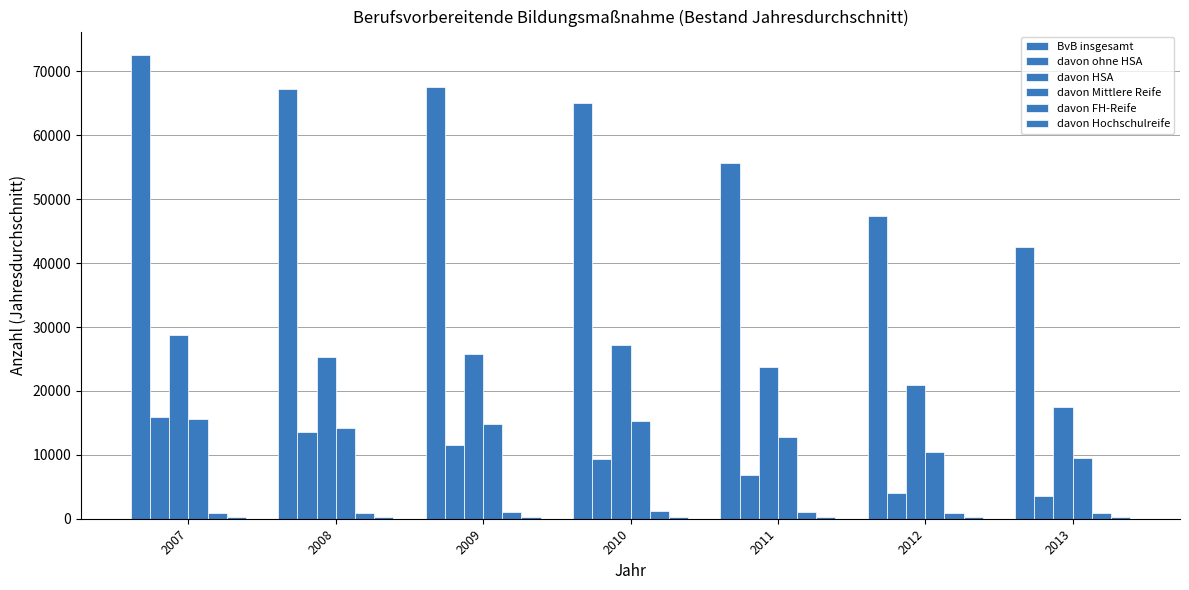

How many data points in BvB insgesamt are less than 65074?

3